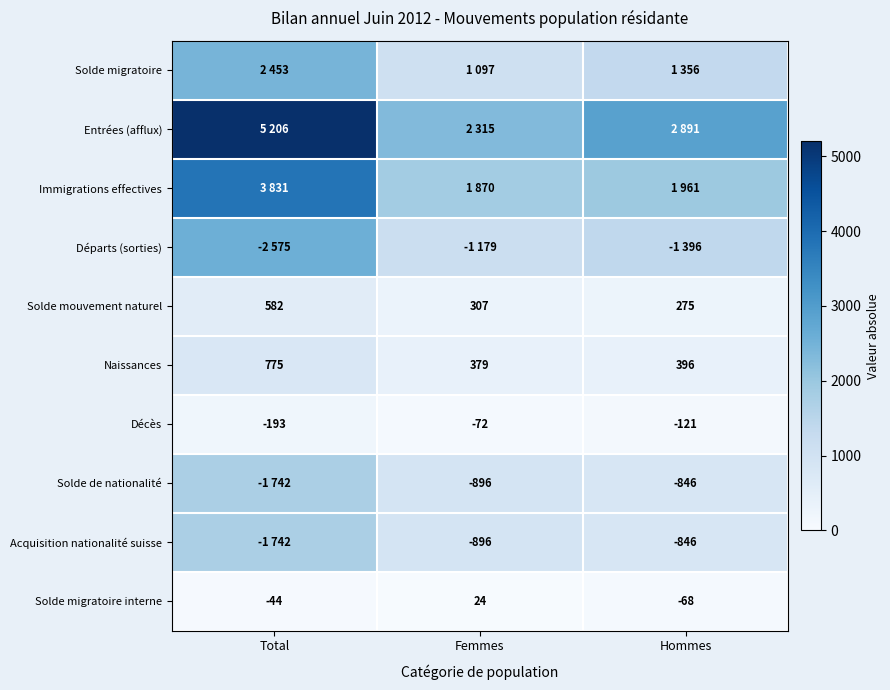

Where does the Naissances series first go above 396?

Total